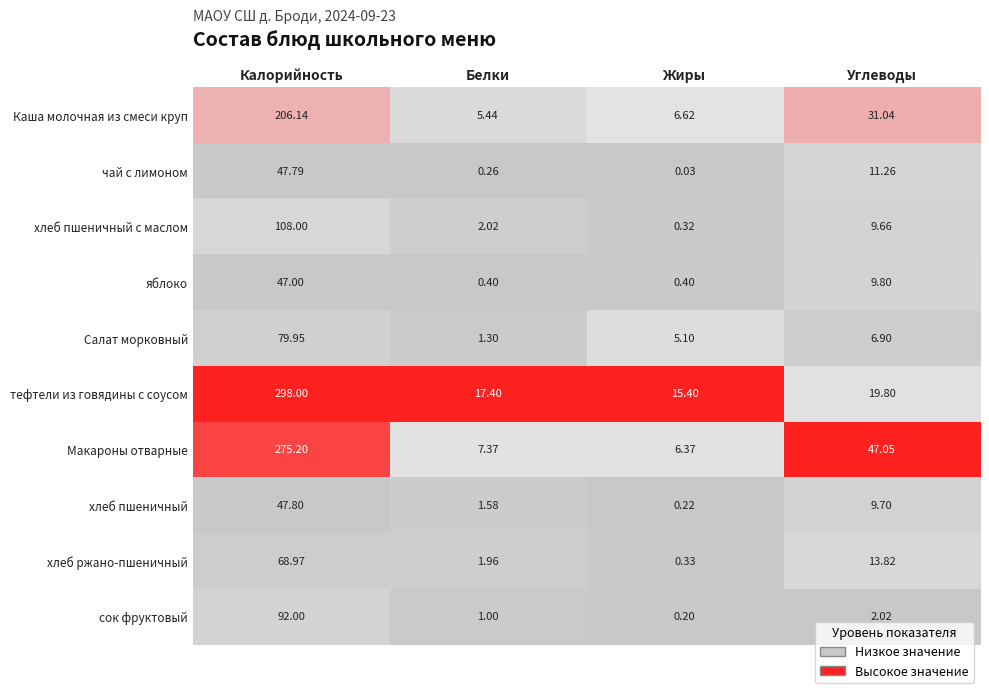

Which category has the highest value in the тефтели из говядины с соусом series?

Калорийность